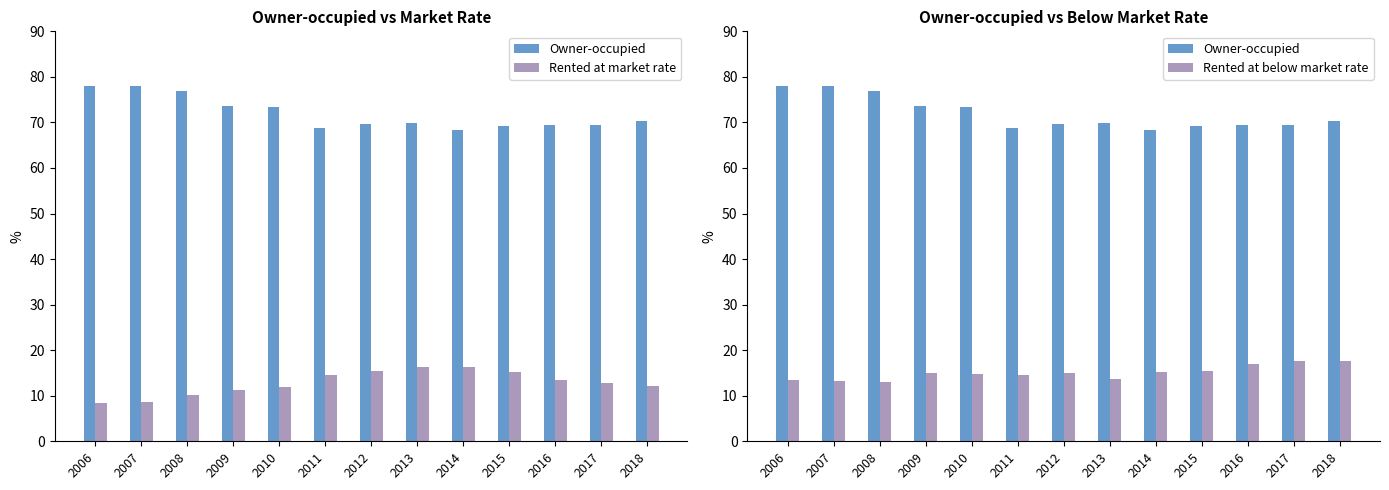

Is the value of Rented at market rate at 2014 greater than the value of Rented at below market rate at 2008?

Yes